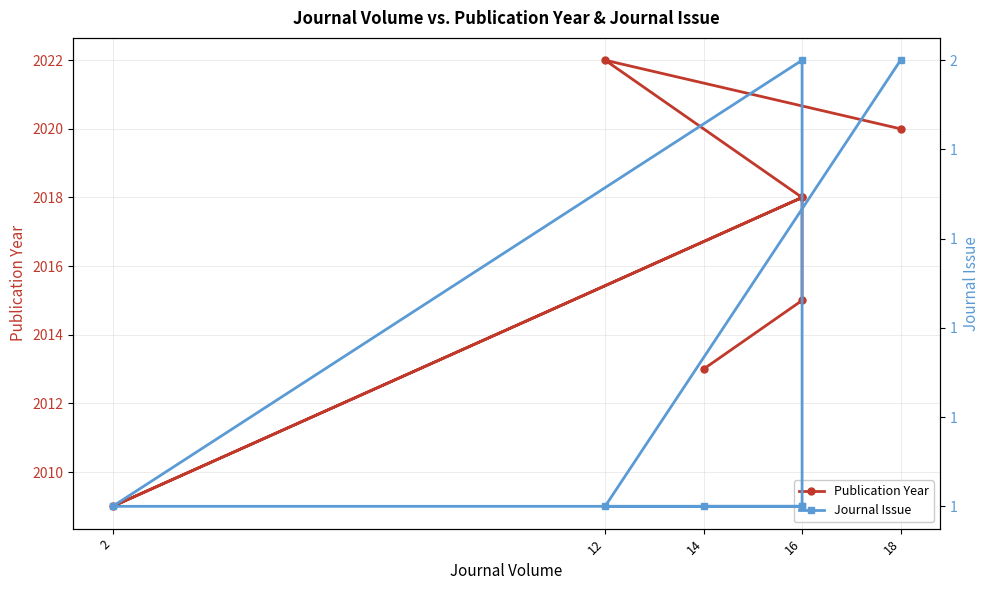

Rank the series by their average value, from highest to lowest.

Publication Year, Journal Issue